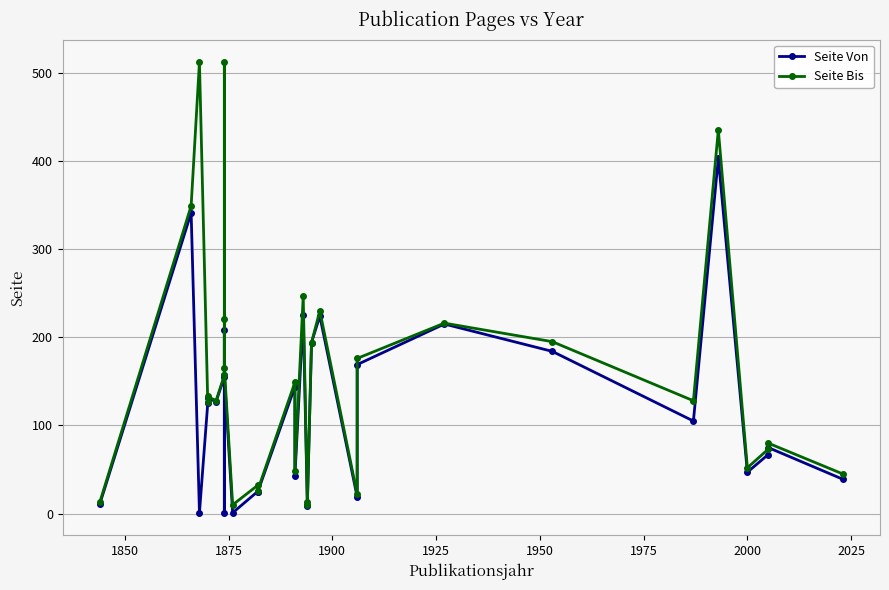

At which category does the chart reach its peak across all series?

1875